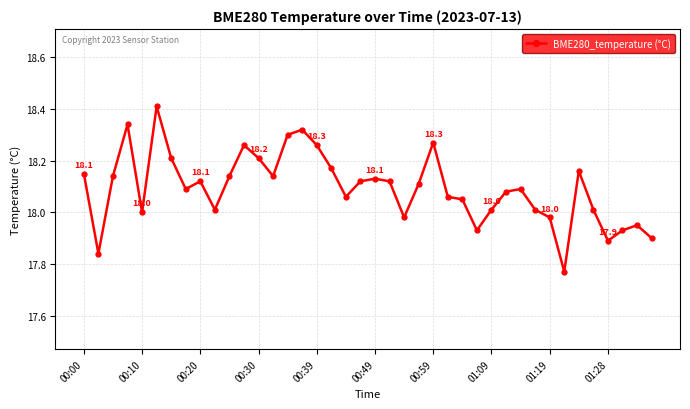

What is the greatest value displayed?

18.4